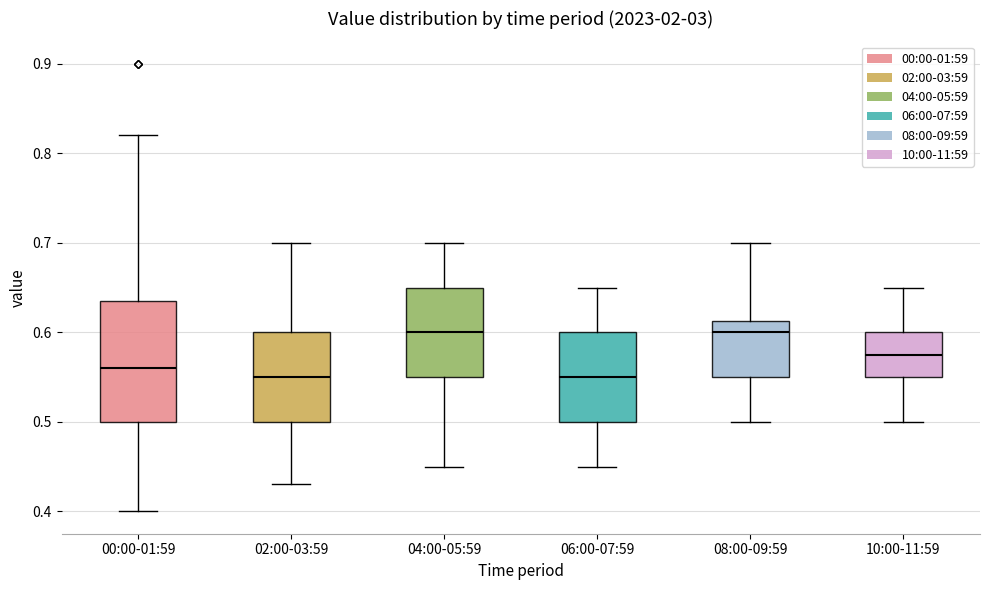

Where is the lower edge of the box for 06:00-07:59 on the y-axis? The values are not printed on the chart, so give them approximately, as read against the axis.

0.50